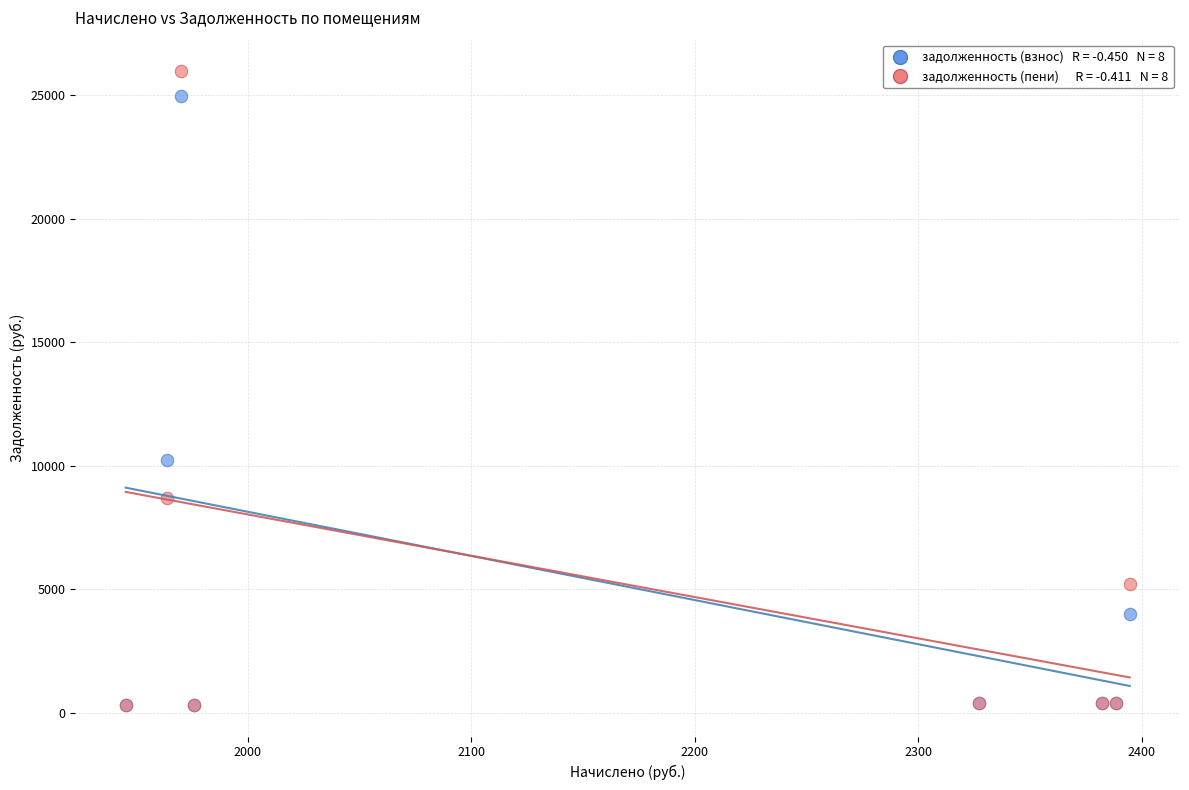

Across all series, what Y value is closest to 13142?

10217.5